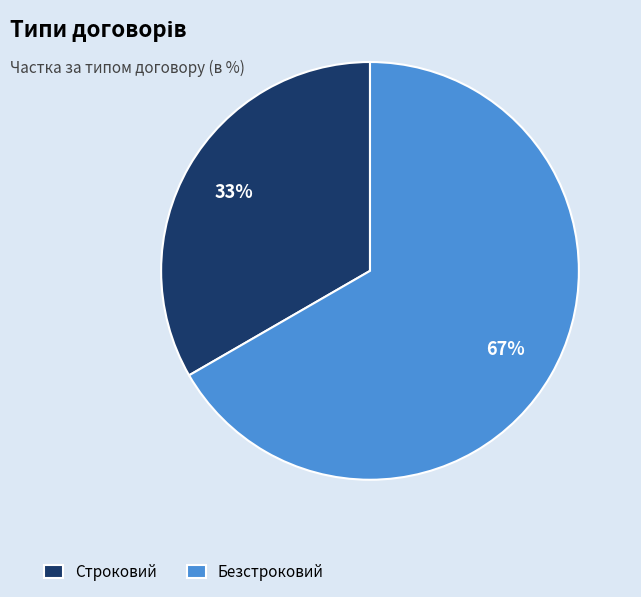

What percentage is the Безстроковий slice, to the nearest percent?

67%